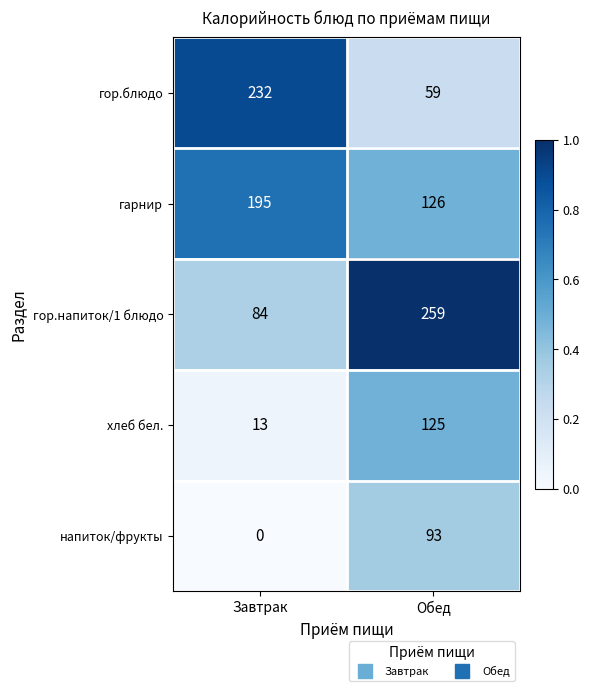

At which category is the sum across all series the highest?

Обед